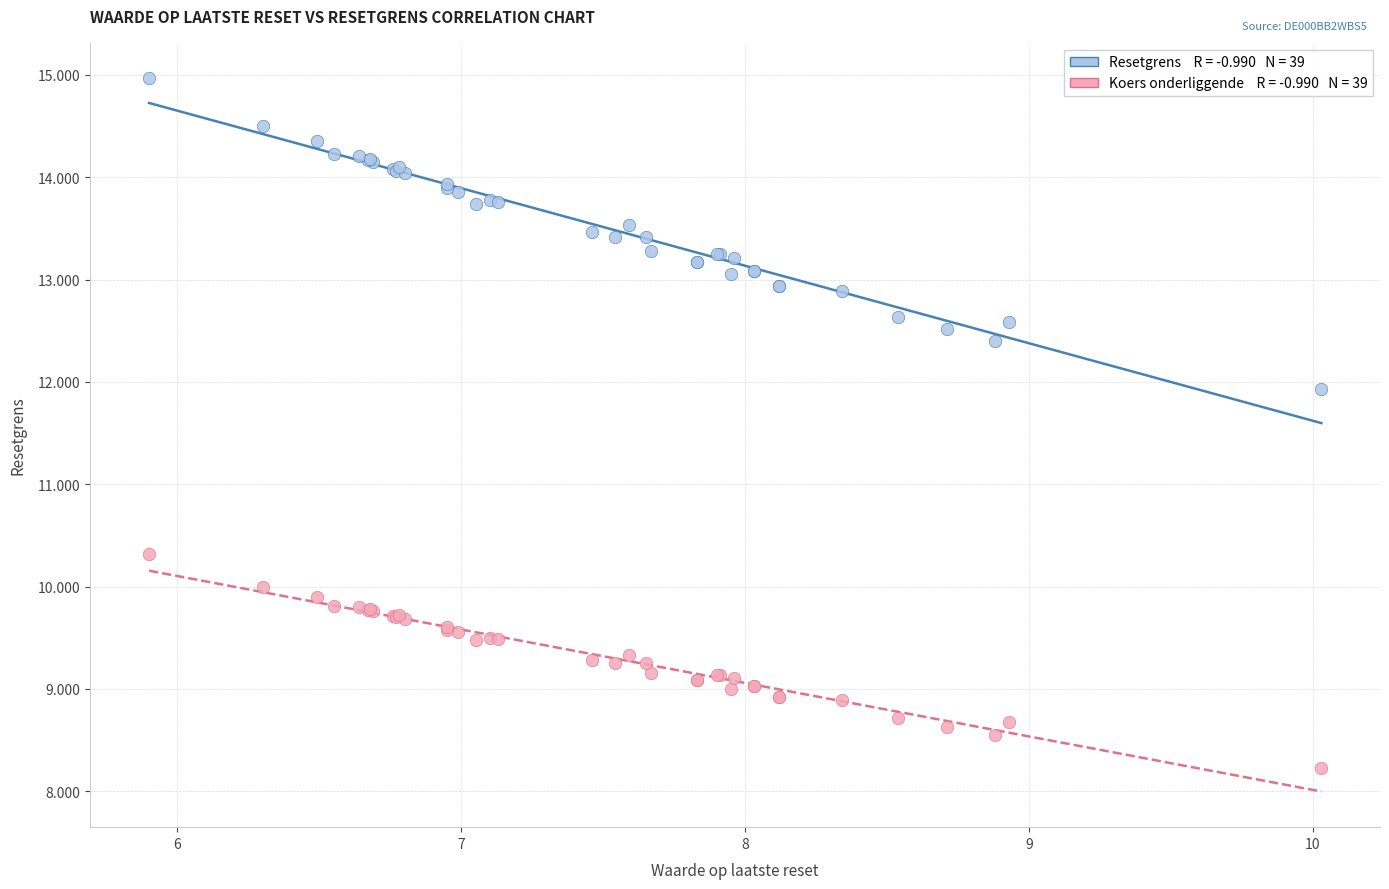

Across all series, what Y value is closest to 11?

10.3